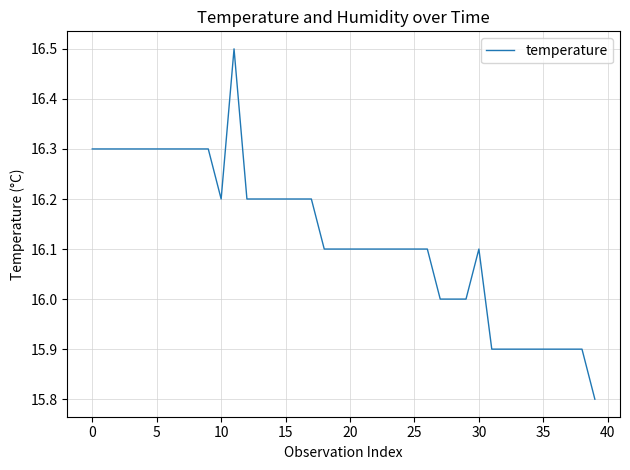

How many values are between 16 and 17?

31